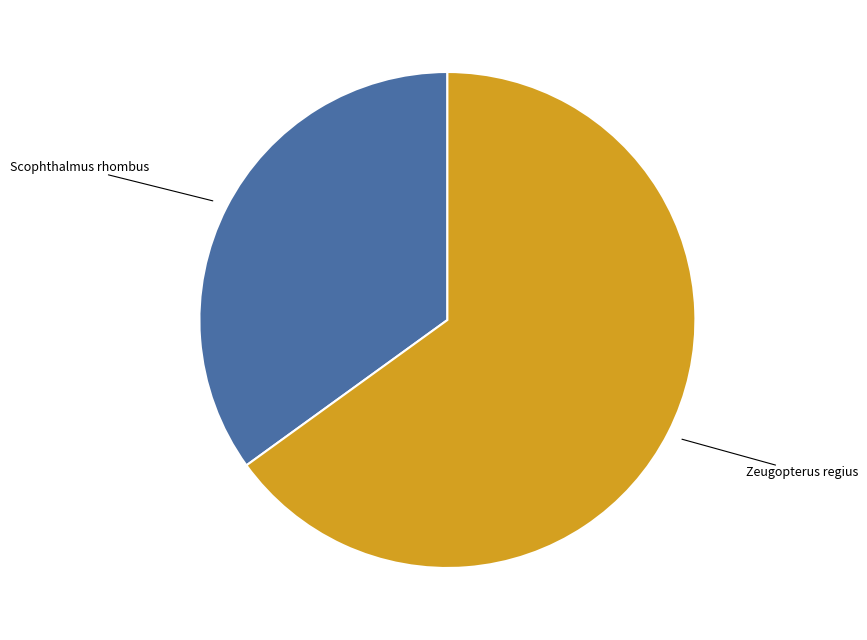

Which has a higher value, Zeugopterus regius or Scophthalmus rhombus?

Zeugopterus regius